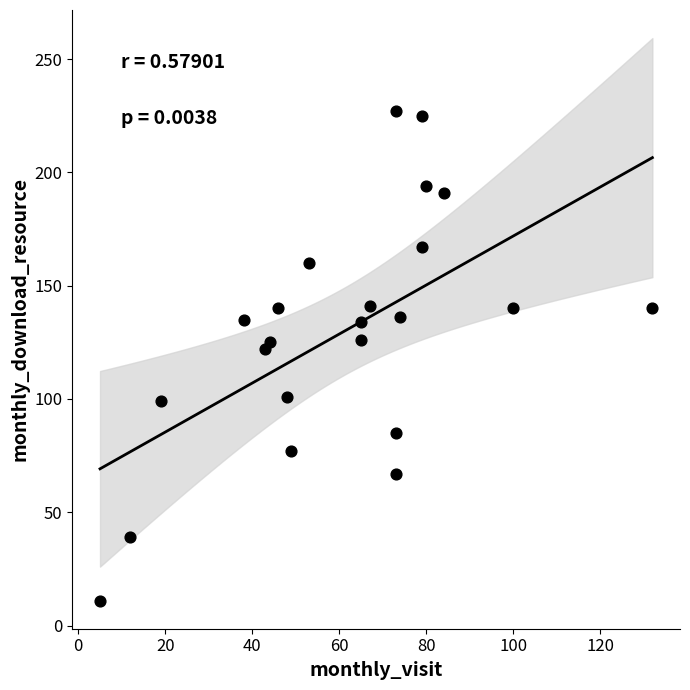

What is the range of Y values (max minus min)?

216